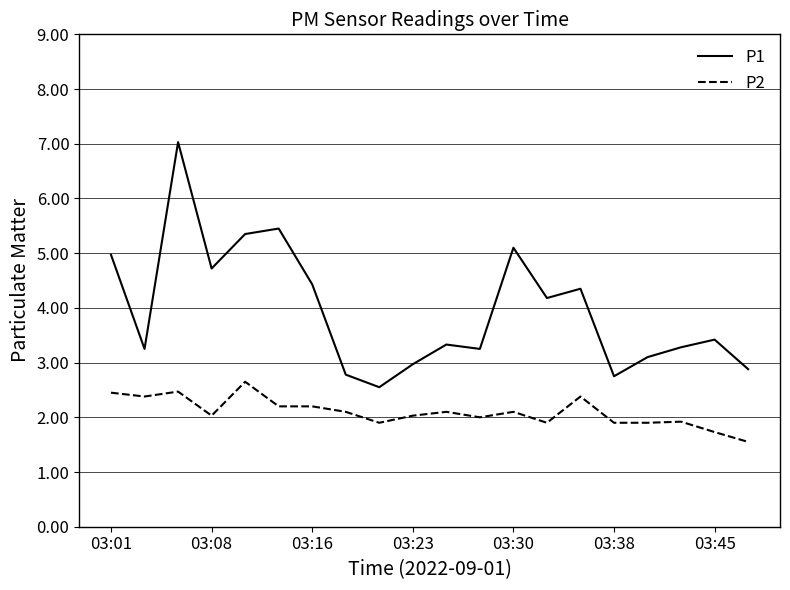

True or false: P1 and P2 intersect in this chart.

False